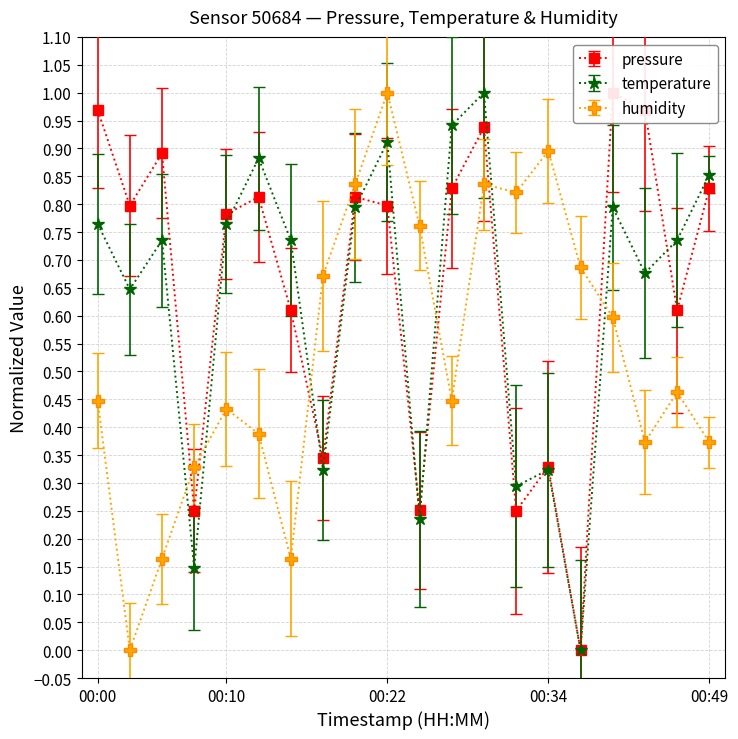

Count the number of data series in this chart.

3